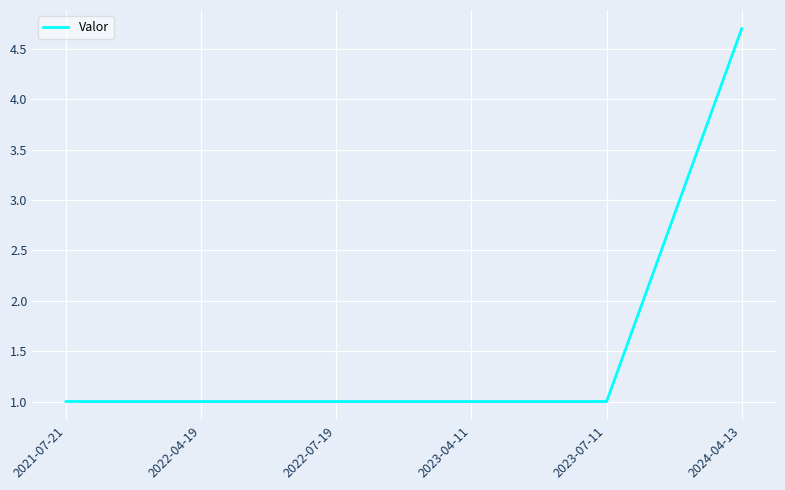

What is the sum of all values?

9.7